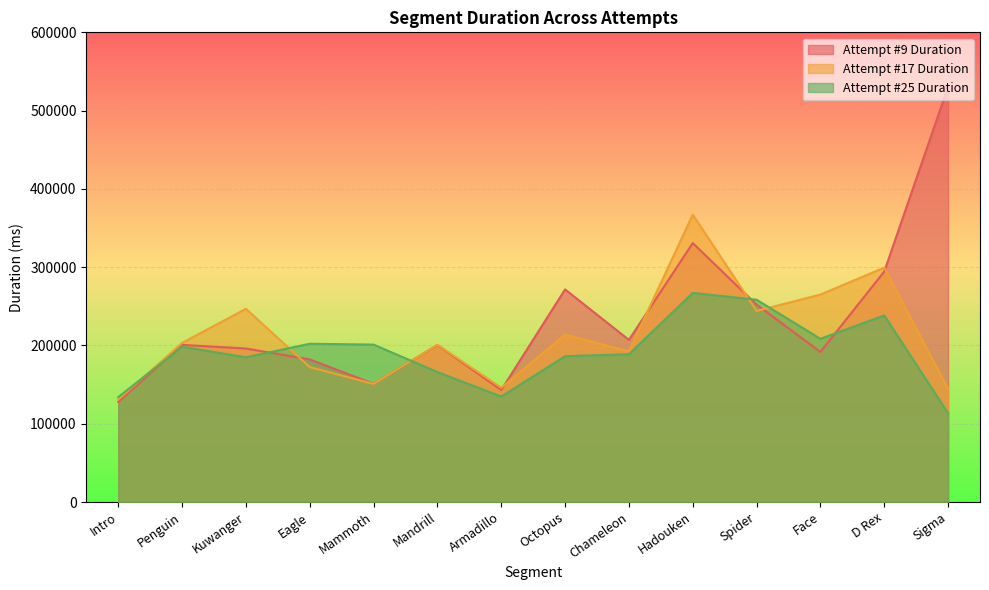

Rank the series by their maximum value, from highest to lowest.

Attempt #9 Duration, Attempt #17 Duration, Attempt #25 Duration